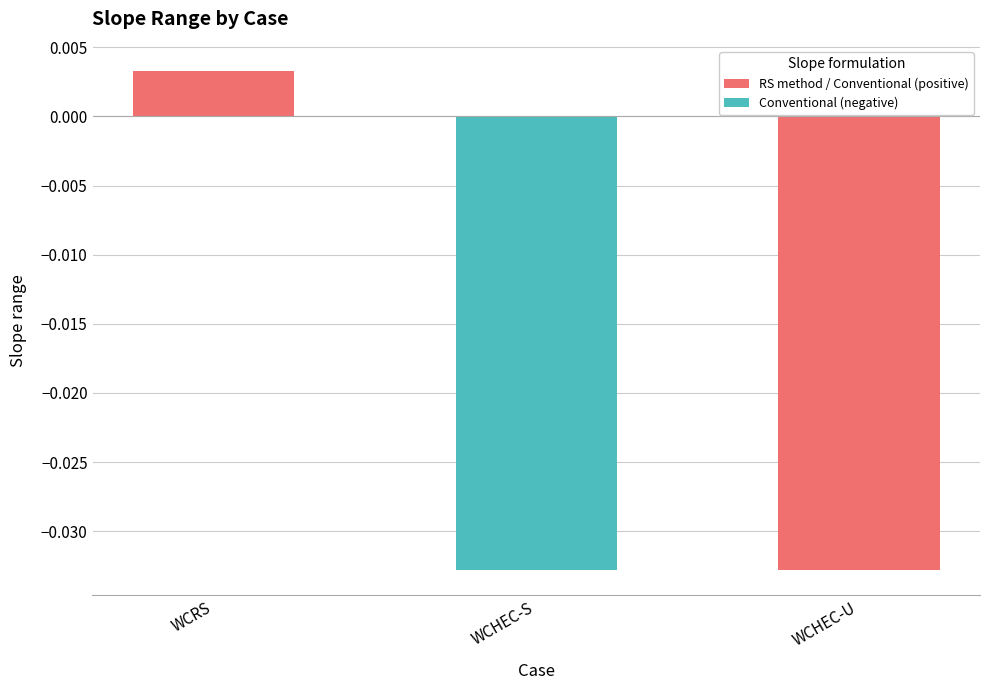

Between WCHEC-S and WCRS, which is larger?

WCRS